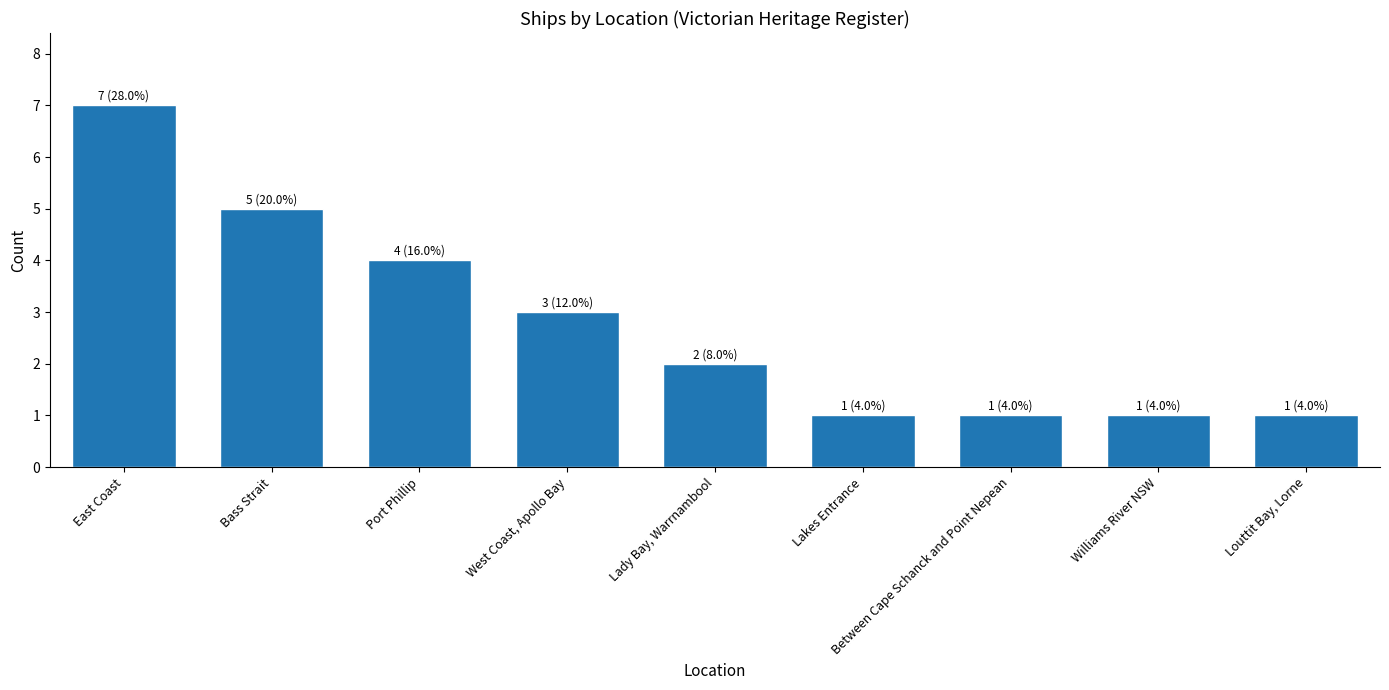

Reading left to right, list all the values displayed in this chart.

7	5	4	3	2	1	1	1	1